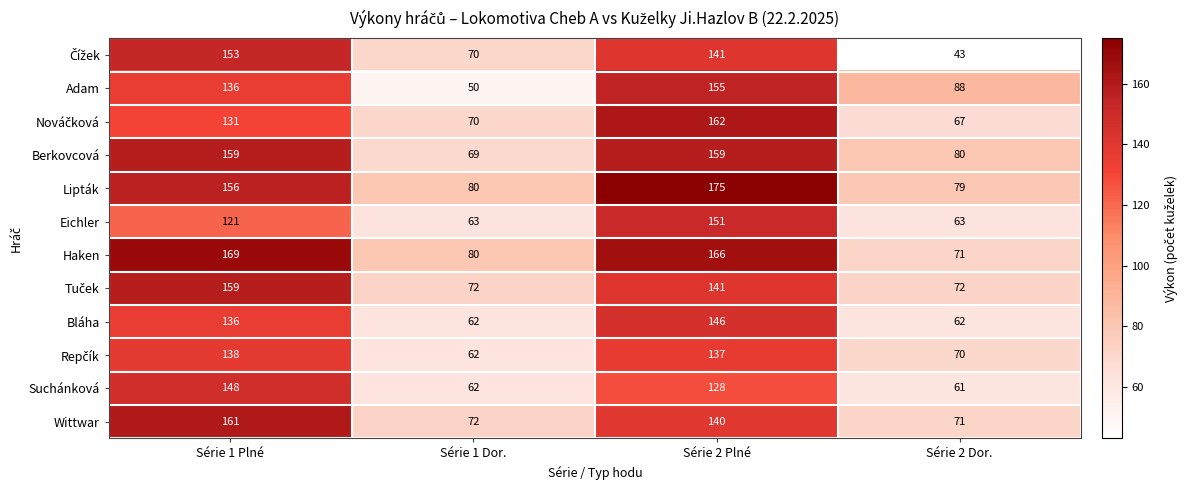

What is the spread (max minus min) of values at Série 2 Plné?

47